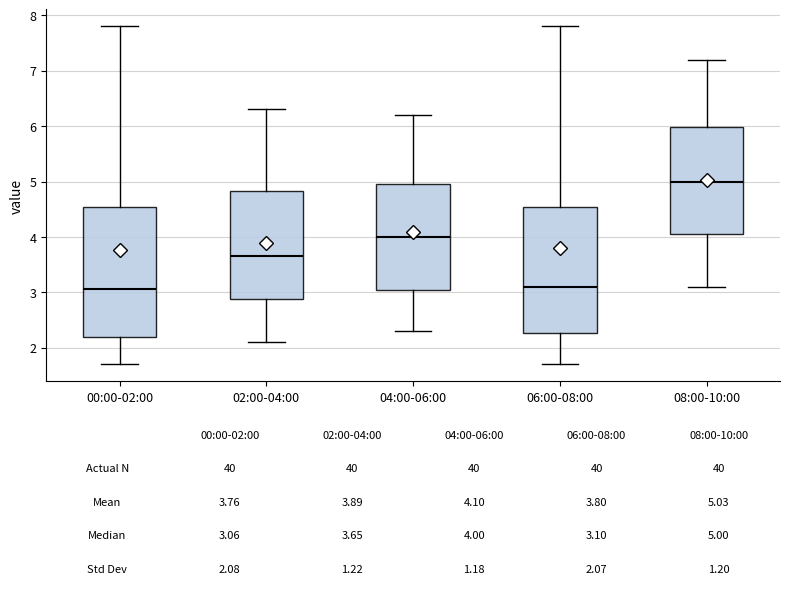

Which box has the highest median line?

08:00-10:00